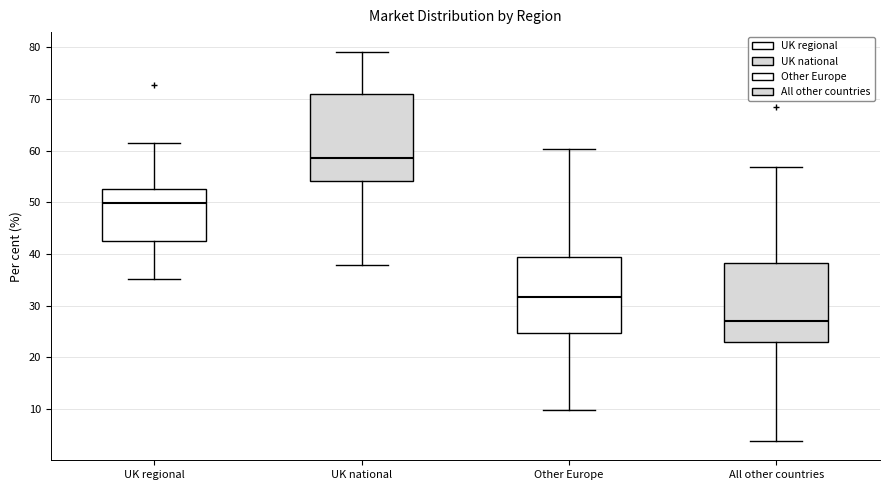

Reading left to right, read every box against the y-axis: the position of its median line, the range the box covers, and the ends of its whiskers. The values are not printed on the chart, so give them approximately, as read against the axis.

UK regional: median 50, box 43 to 53, whiskers 35 to 62
UK national: median 59, box 54 to 71, whiskers 38 to 79
Other Europe: median 32, box 25 to 39, whiskers 10 to 60
All other countries: median 27, box 23 to 38, whiskers 4 to 57